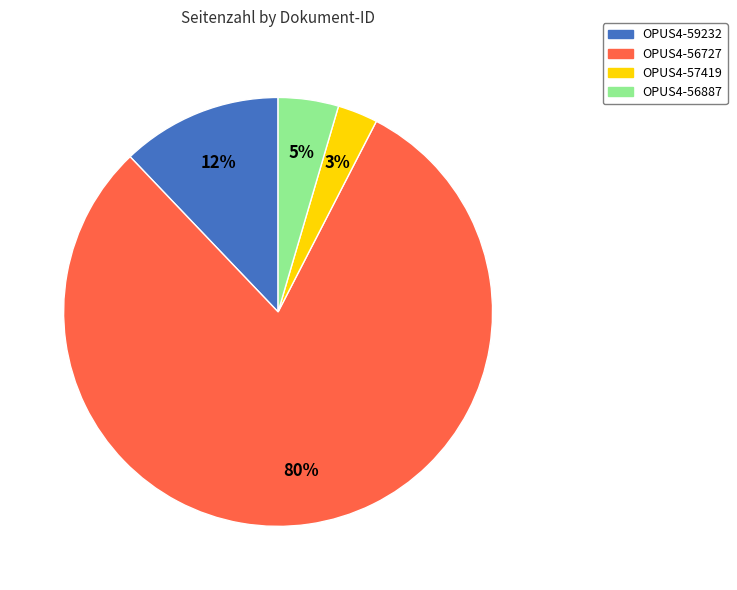

To the nearest percent, what is the average slice percentage?

25%